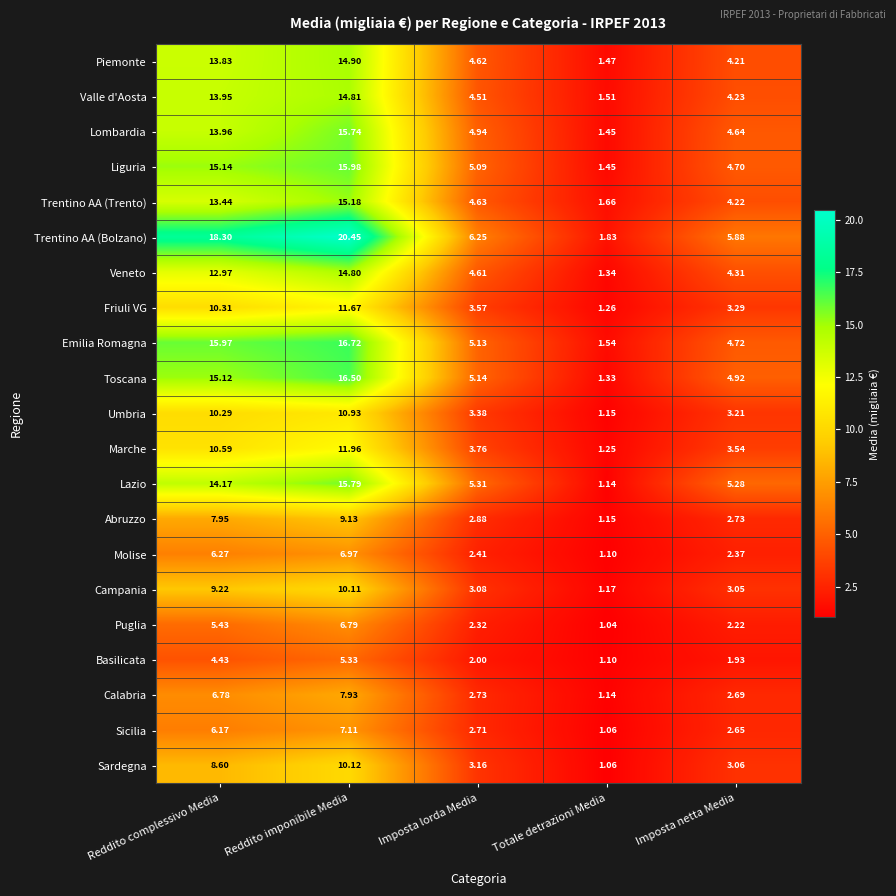

At which label is Campania closest to 5?

Imposta lorda Media